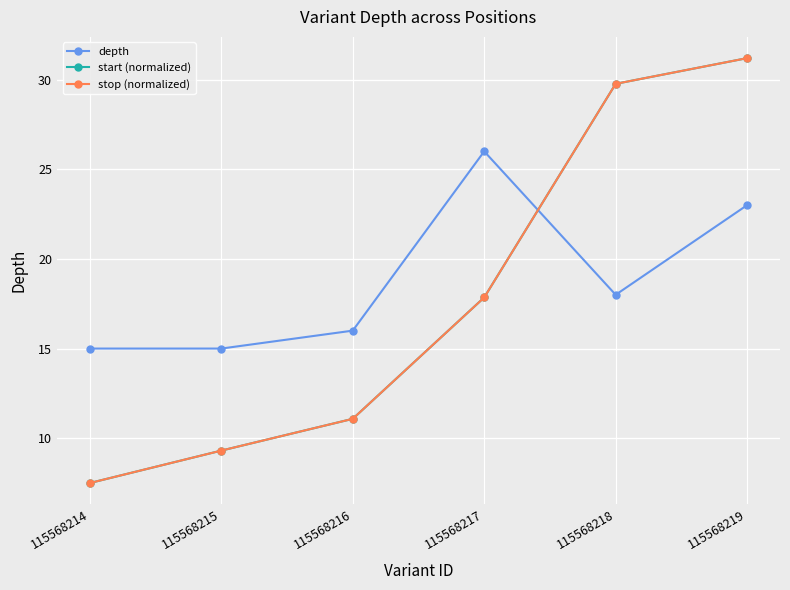

Which has a higher value, 115568218 or 115568216?

115568218